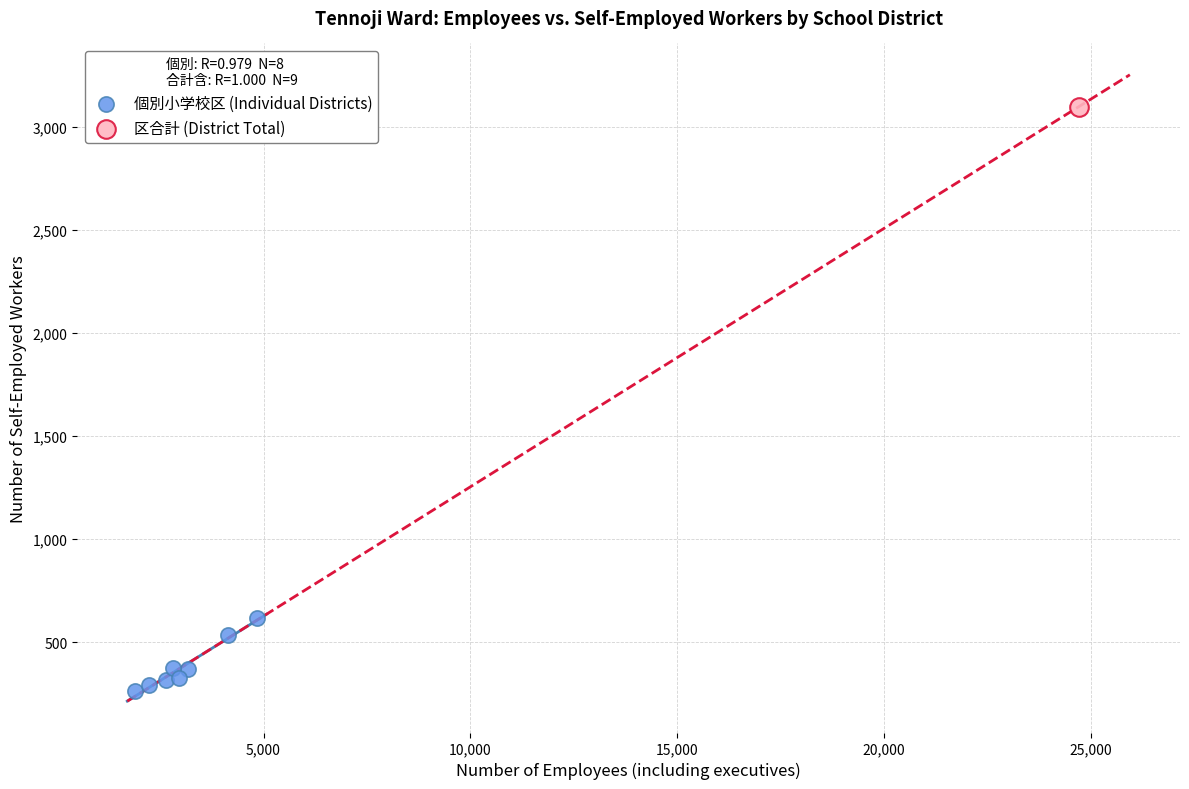

What are all the series names shown in the legend?

個別小学校区 (Individual Districts), 区合計 (District Total)